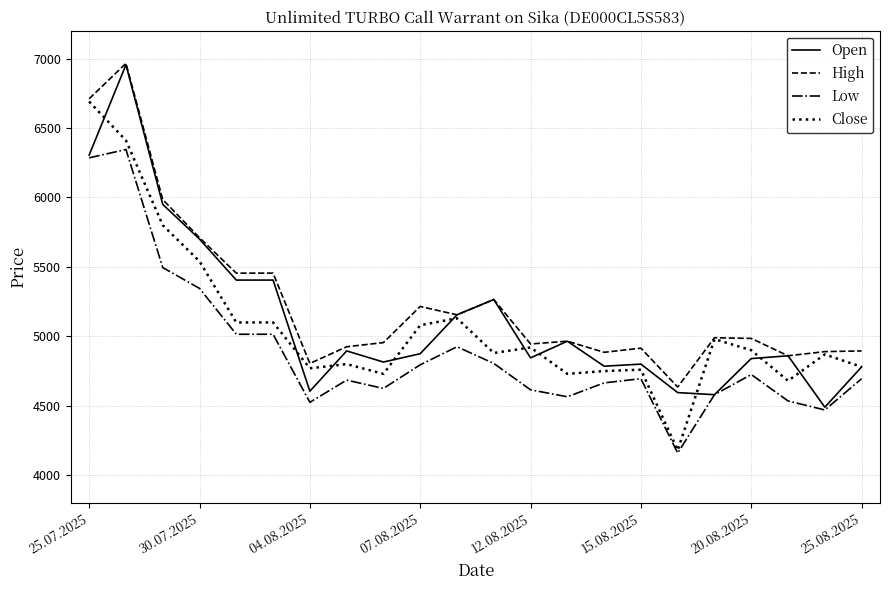

What is the highest value of the Low series?

6345